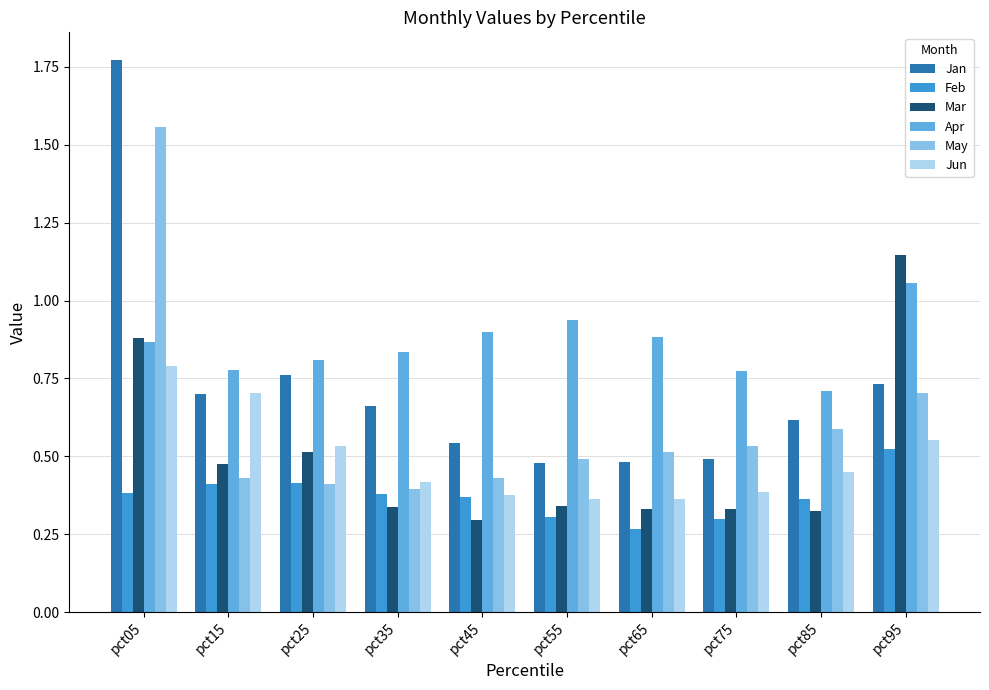

True or false: May has a value of 0.6 at pct85.

True